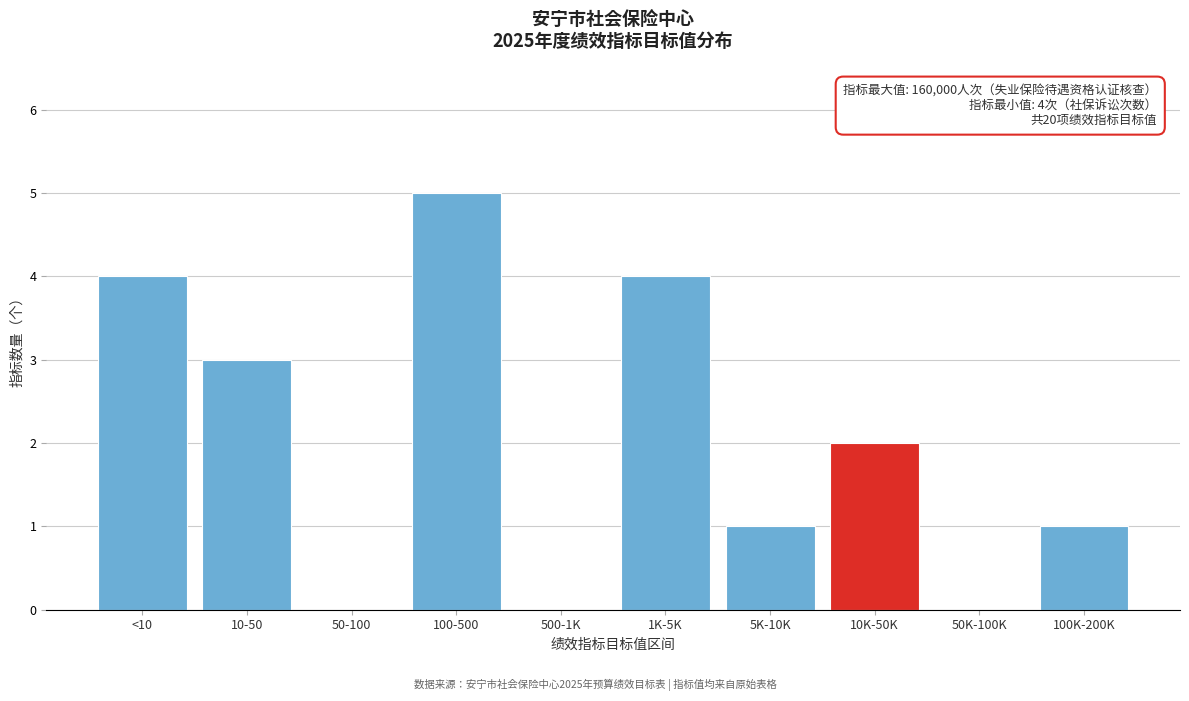

Reading left to right, transcribe all the data shown in this chart.

<10=4	10-50=3	50-100=0	100-500=5	500-1K=0	1K-5K=4	5K-10K=1	10K-50K=2	50K-100K=0	100K-200K=1